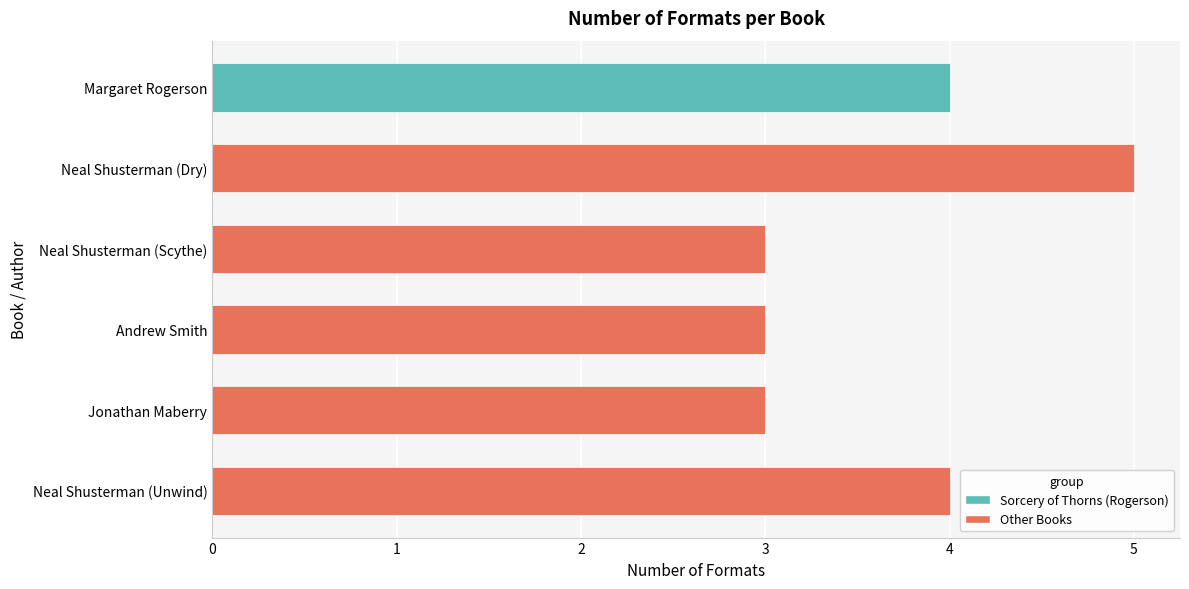

The value at Neal Shusterman (Dry) is 5. True or false?

True